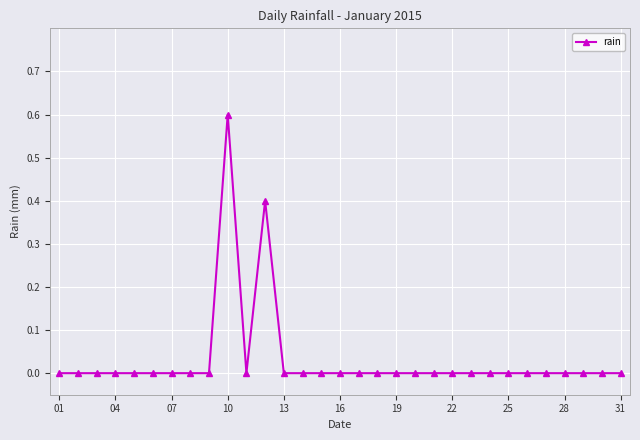

What is the difference between the maximum and minimum values?

0.6